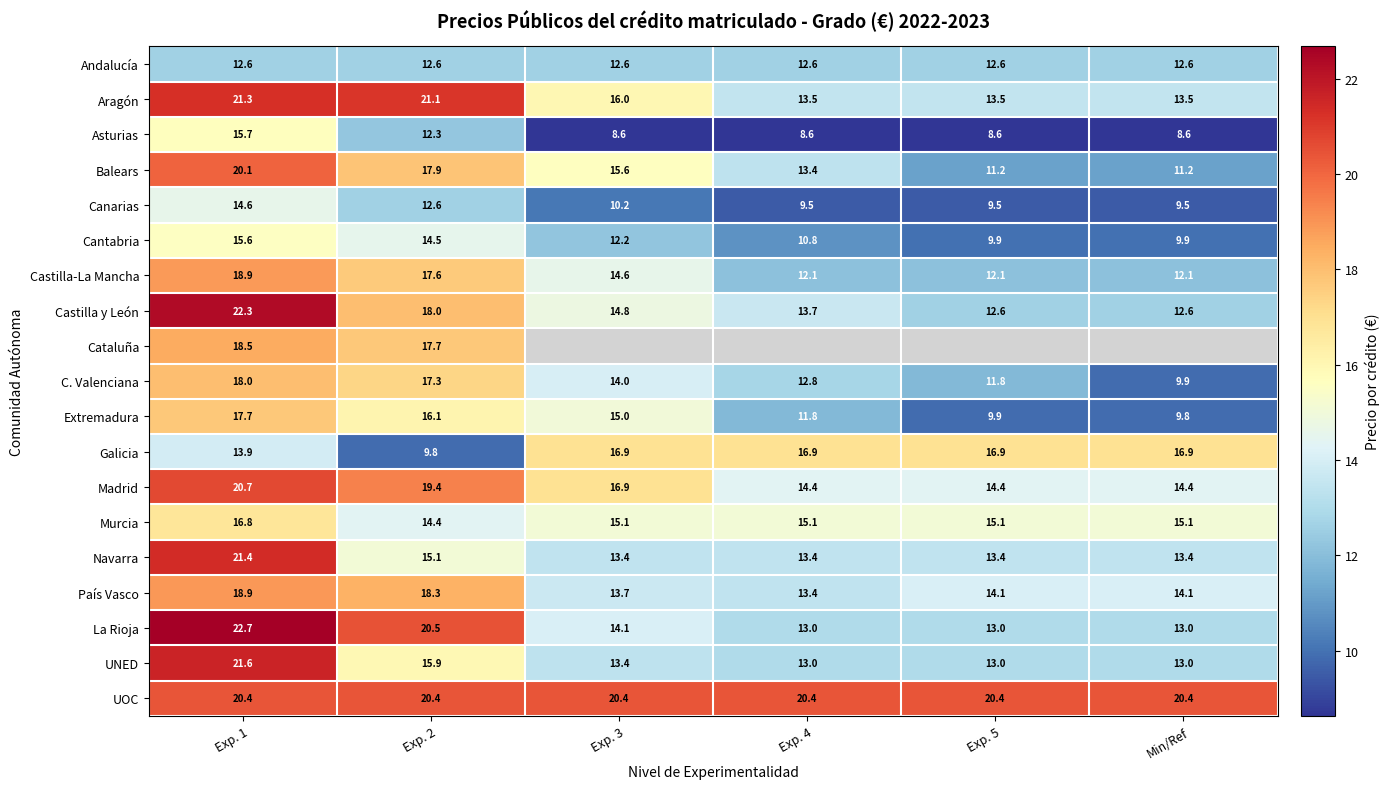

Is the value of Balears at Exp. 1 greater than the value of UOC at Exp. 4?

No